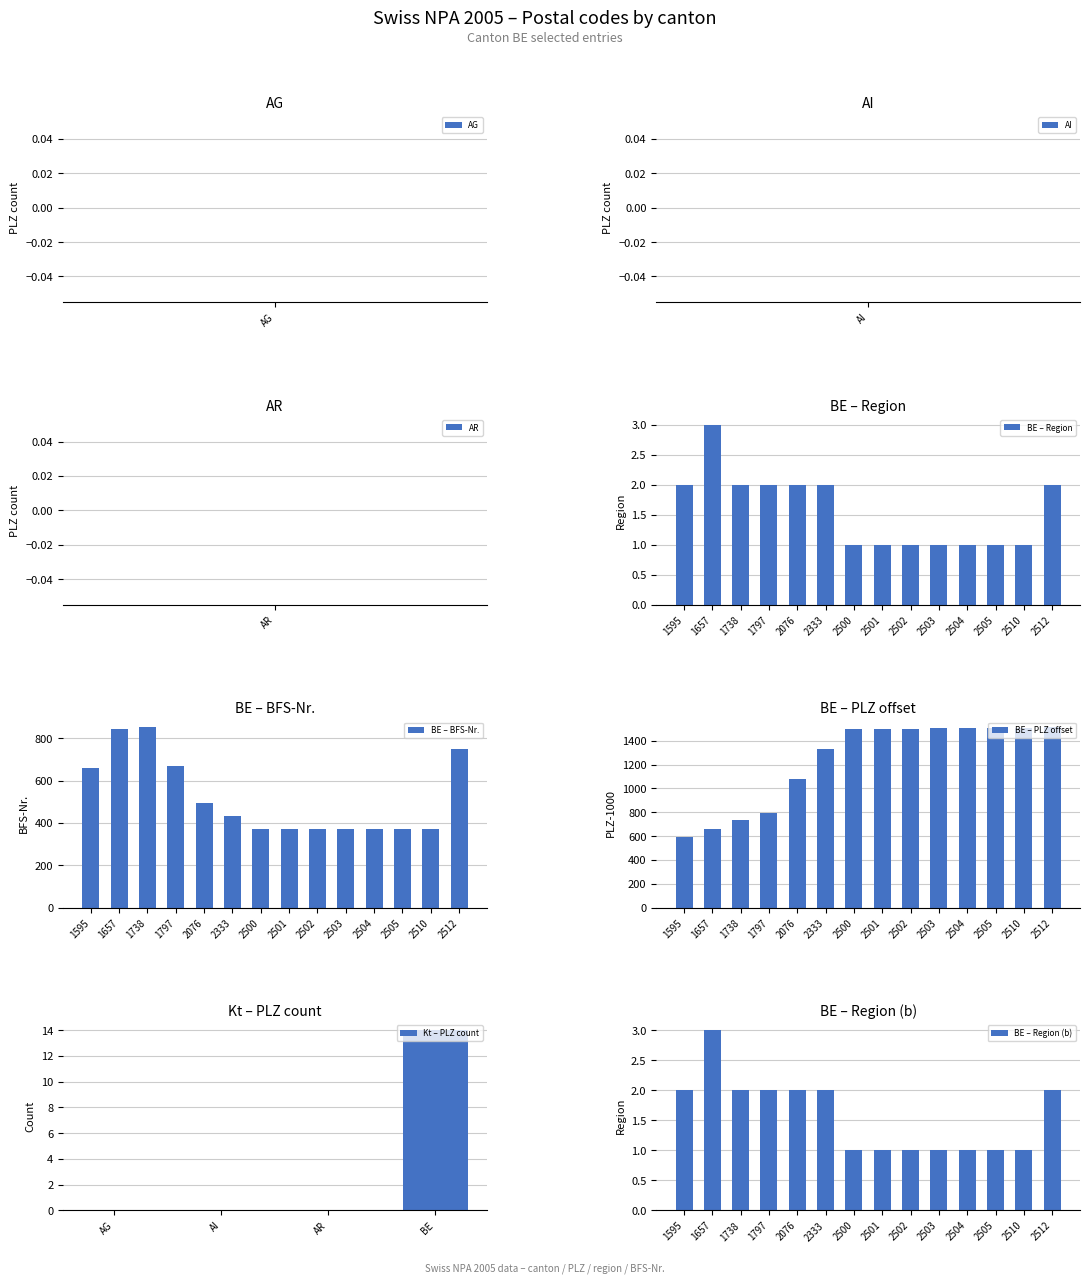

True or false: BE – BFS-Nr. has a value of 603 at 2504.

False